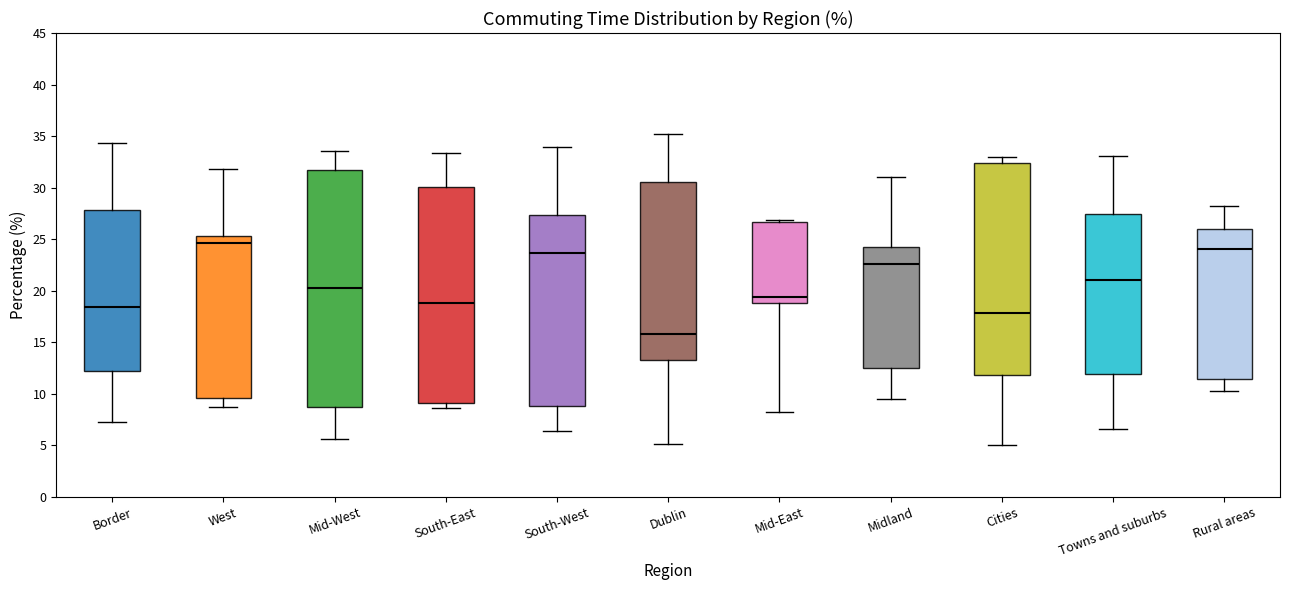

Which box's median line is the lowest?

Dublin